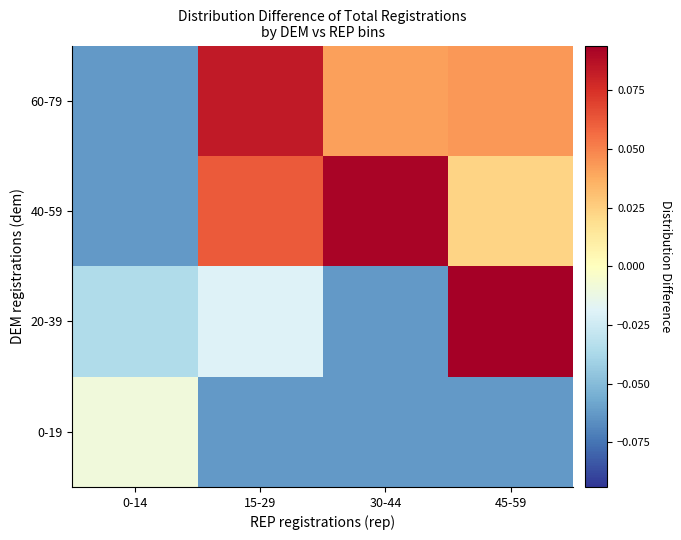

Between 0-14 and 45-59, which series saw the biggest shift?

20-39